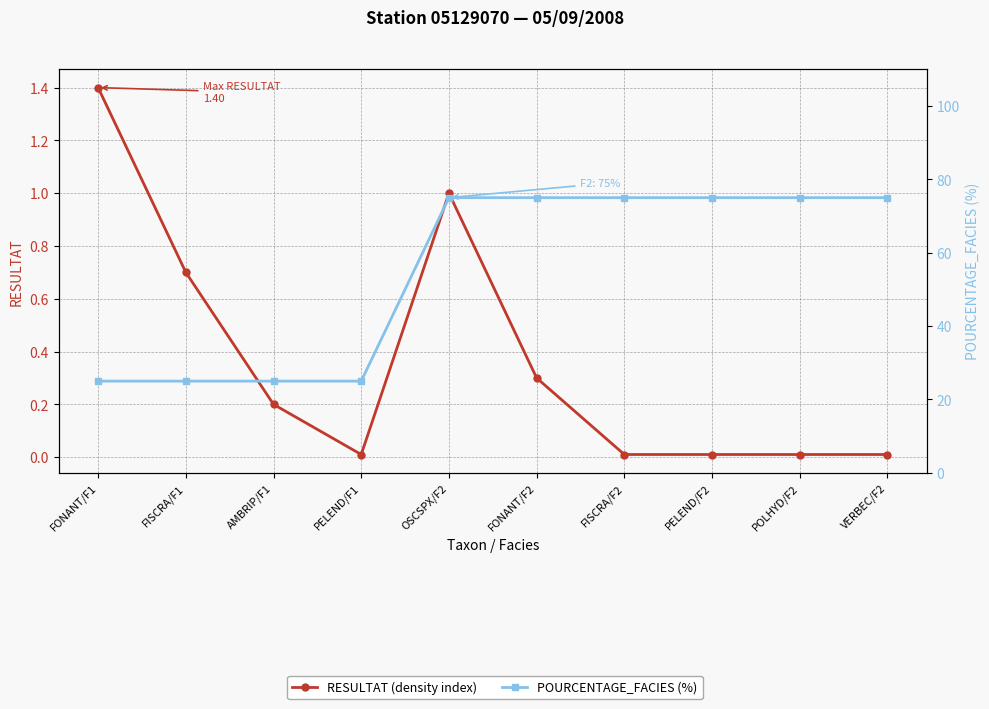

At which category is the sum across all series the highest?

OSCSPX/F2